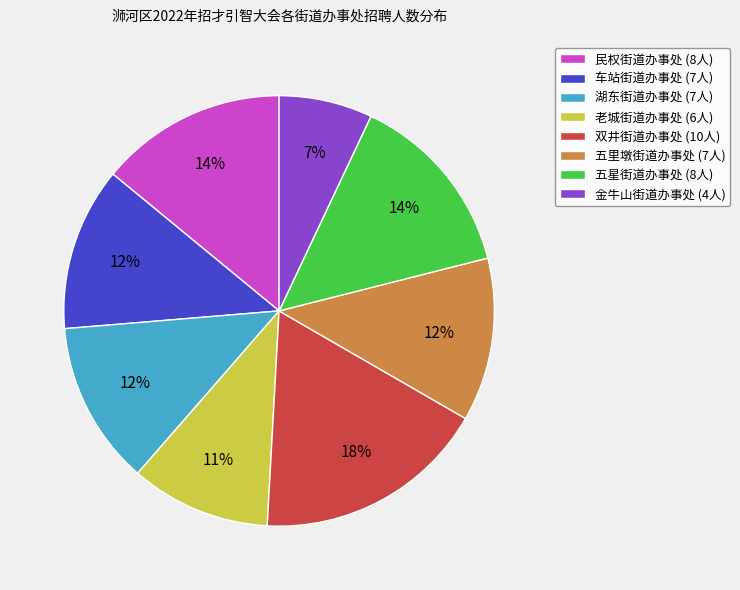

The 车站街道办事处 slice represents 12% of the pie. True or false?

True